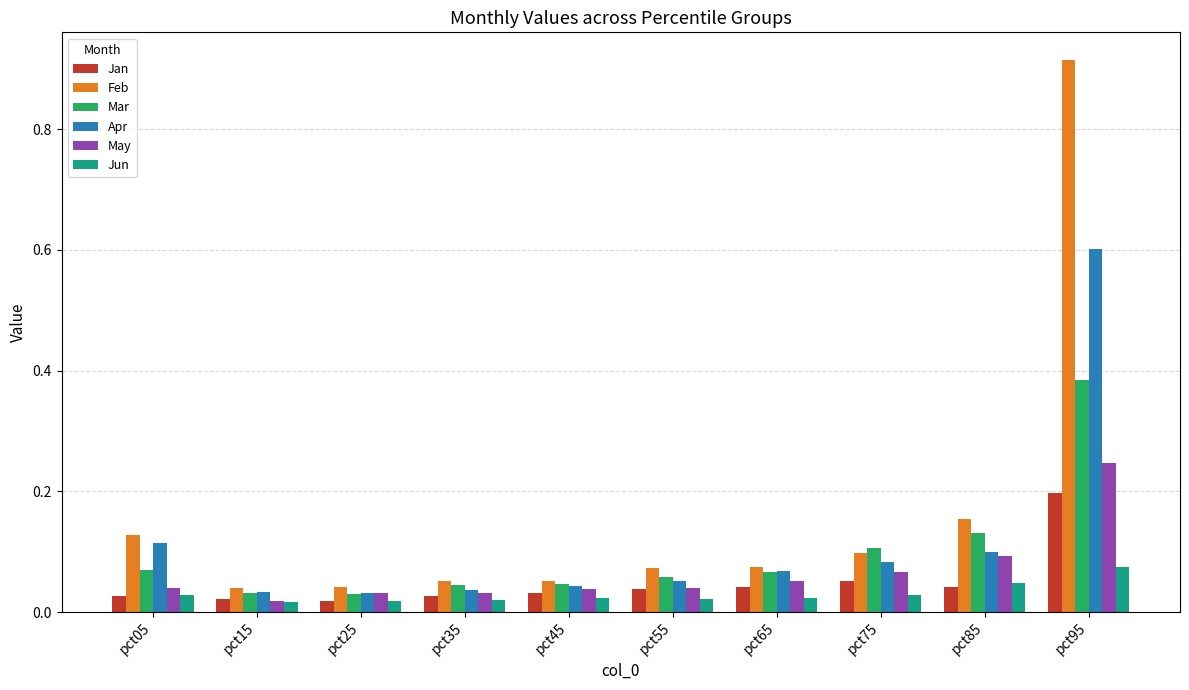

Rank the series by their maximum value, from highest to lowest.

Feb, Apr, Mar, May, Jan, Jun